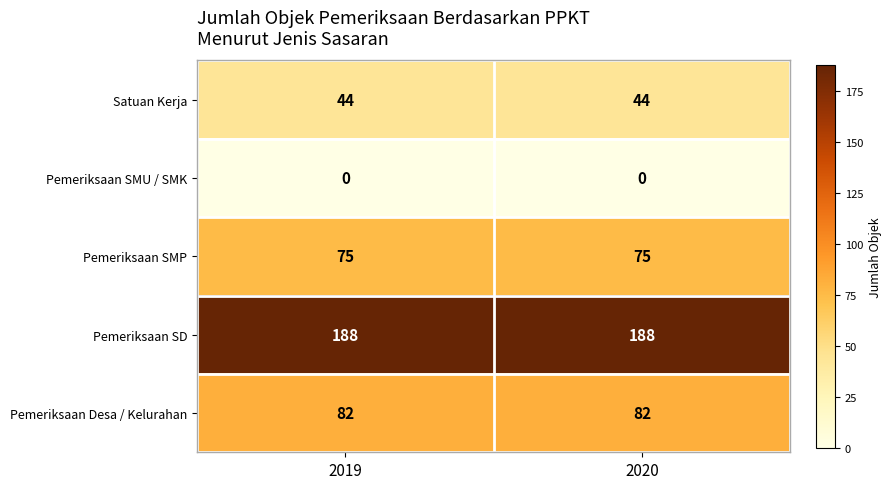

Reading left to right, list all the values displayed in this chart.

Satuan Kerja: 44	44
Pemeriksaan SMU / SMK: 0	0
Pemeriksaan SMP: 75	75
Pemeriksaan SD: 188	188
Pemeriksaan Desa / Kelurahan: 82	82